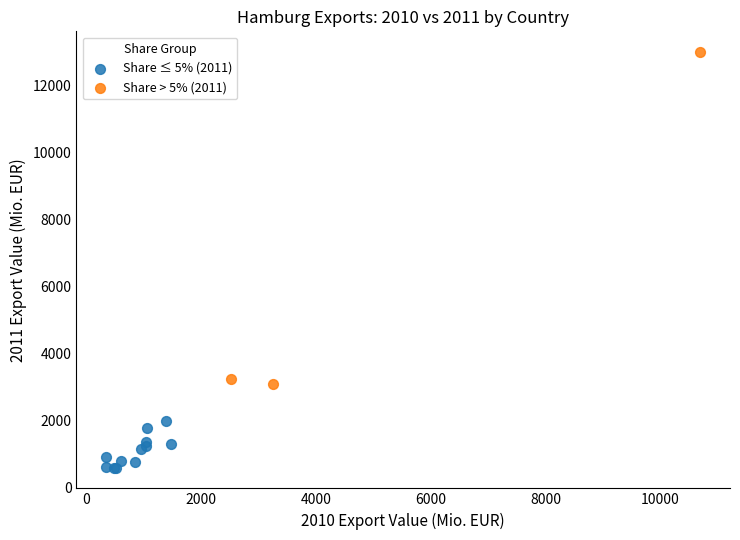

Which series has the largest Y range (max minus min)?

Share > 5% (2011)